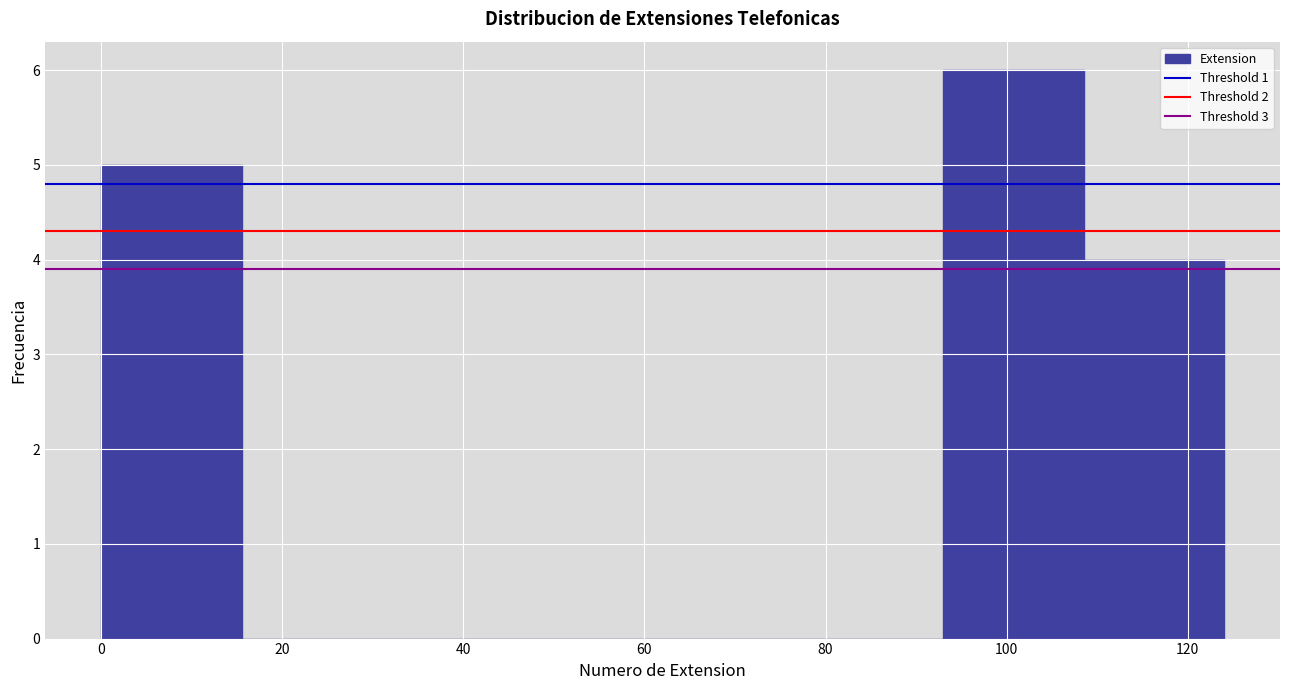

What is the height of the bar covering 108.5 to 124.0 on the x-axis? Neither the bar edges nor the heights are printed on the chart, so give them approximately, as read against the axes.

4